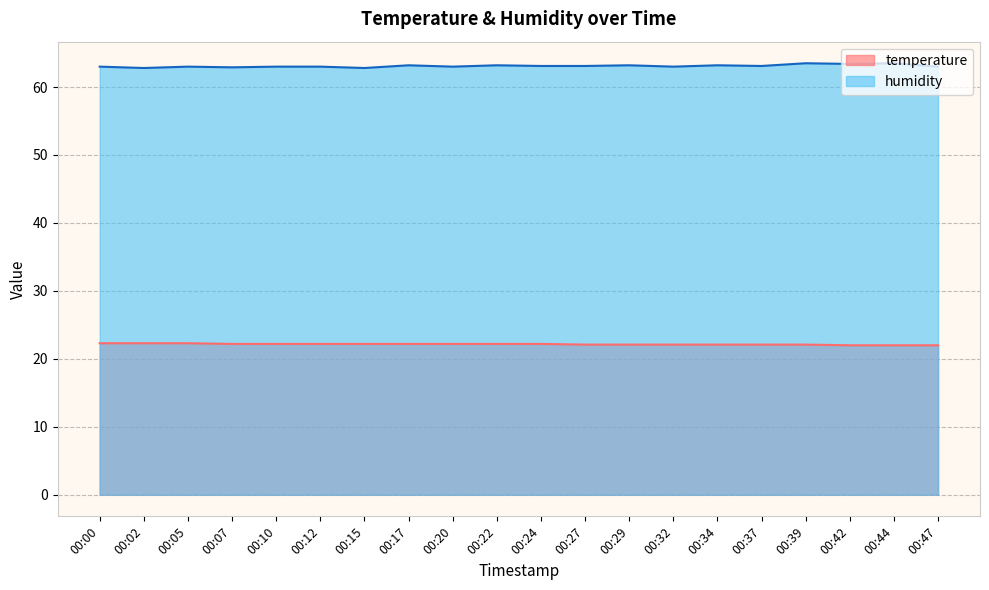

Does the chart display data point markers on the line(s)?

No